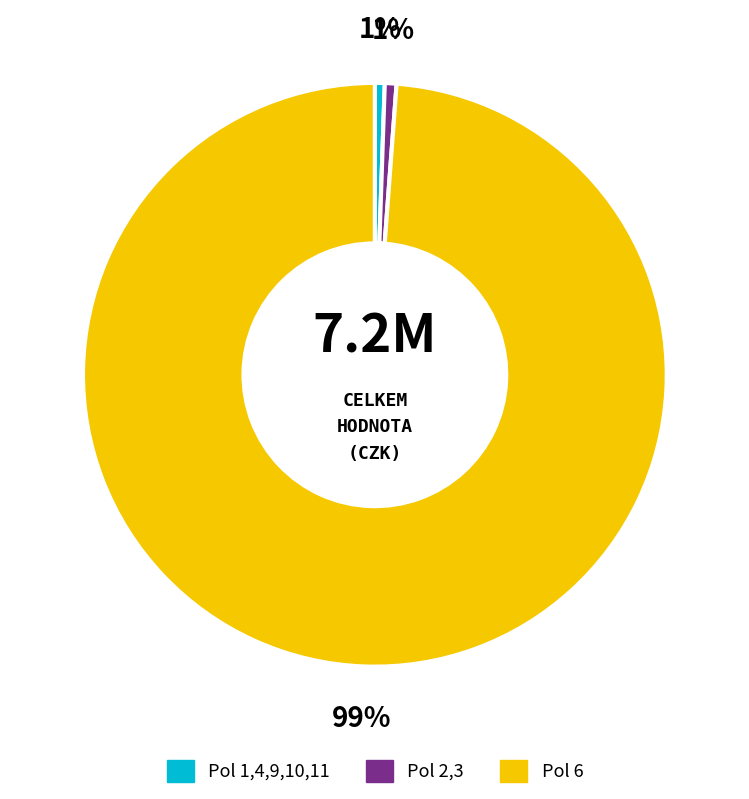

Which slice is the largest?

Pol 6